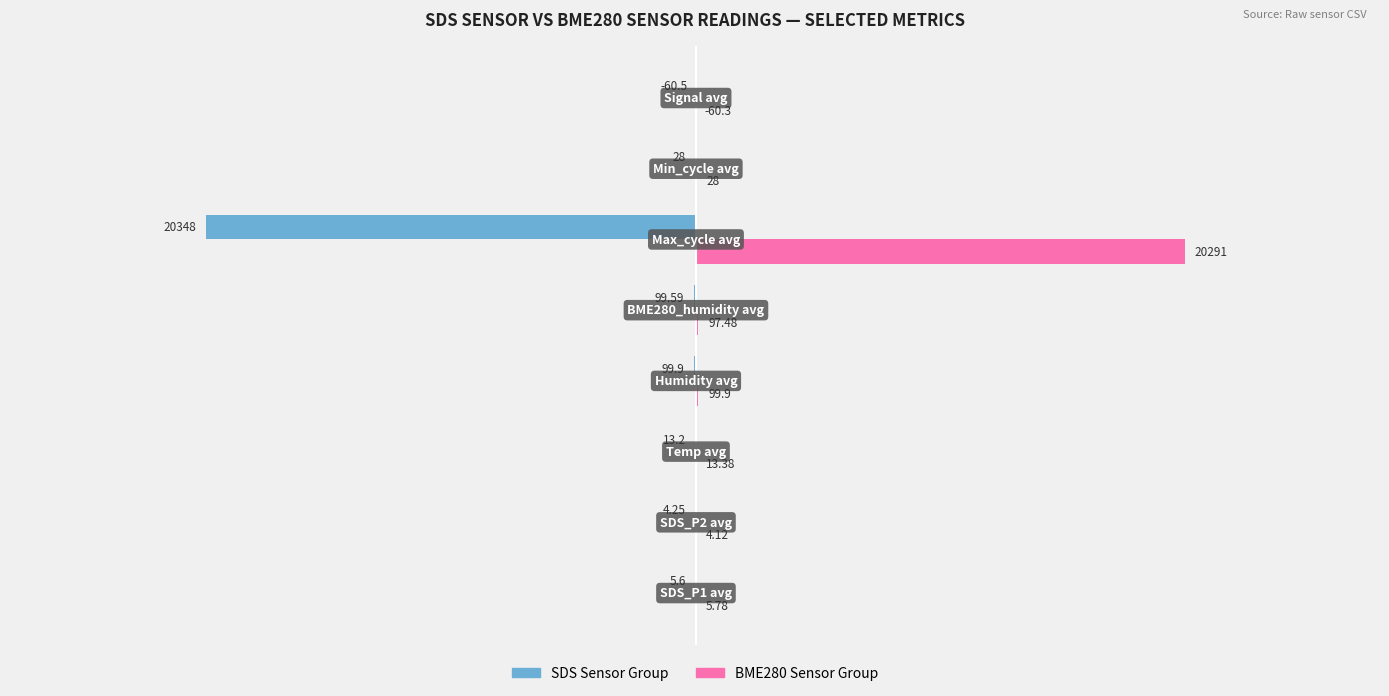

Which series has the largest total across all categories?

BME280 Sensor Group